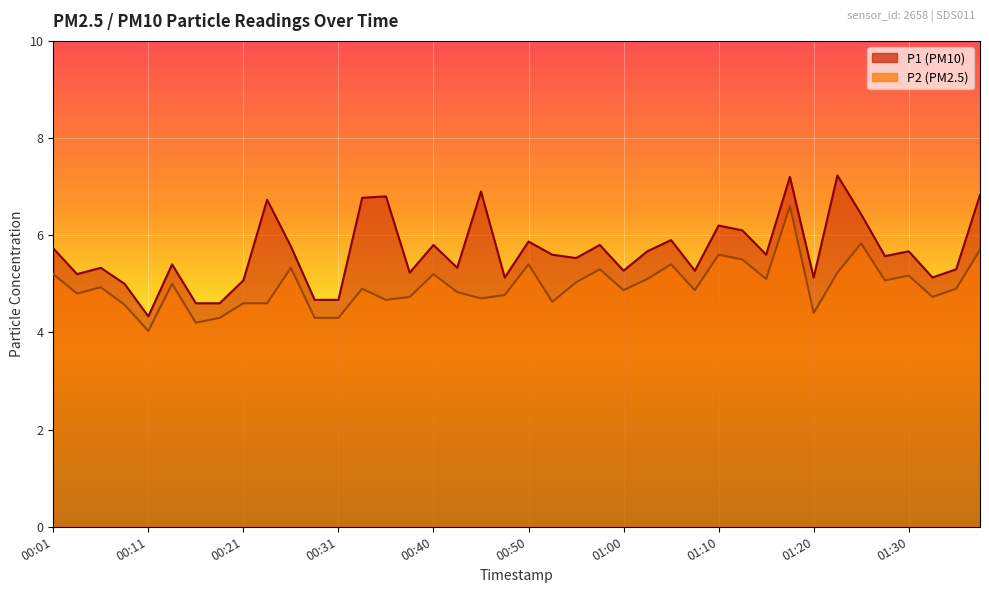

What is the difference between the P1 values at 01:15 and 00:40?

0.2